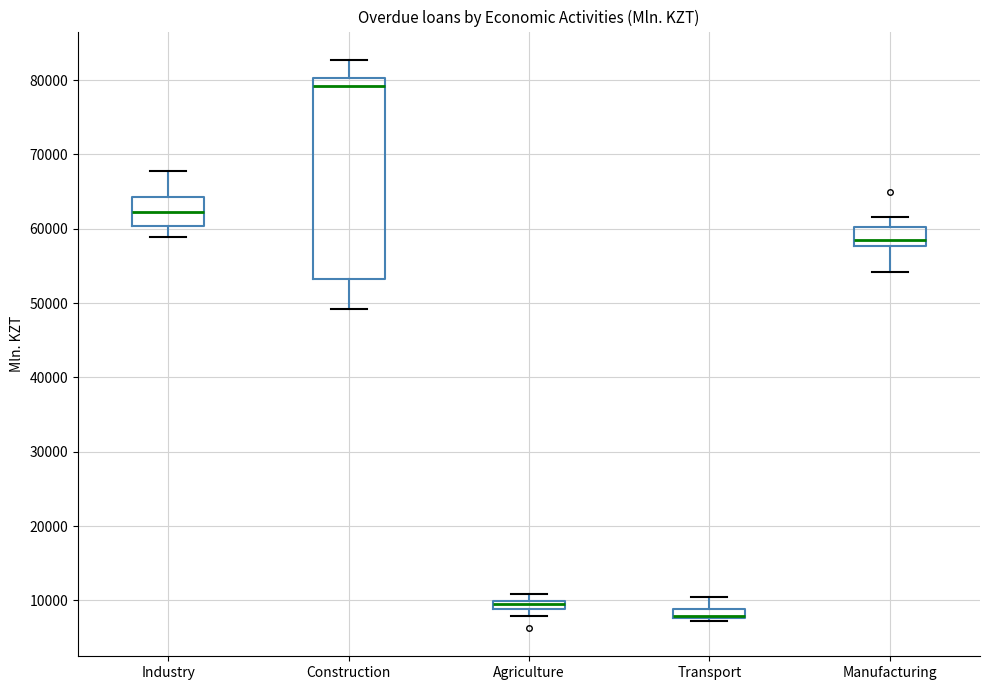

Where is the lower edge of the box for Agriculture on the y-axis? The values are not printed on the chart, so give them approximately, as read against the axis.

9000